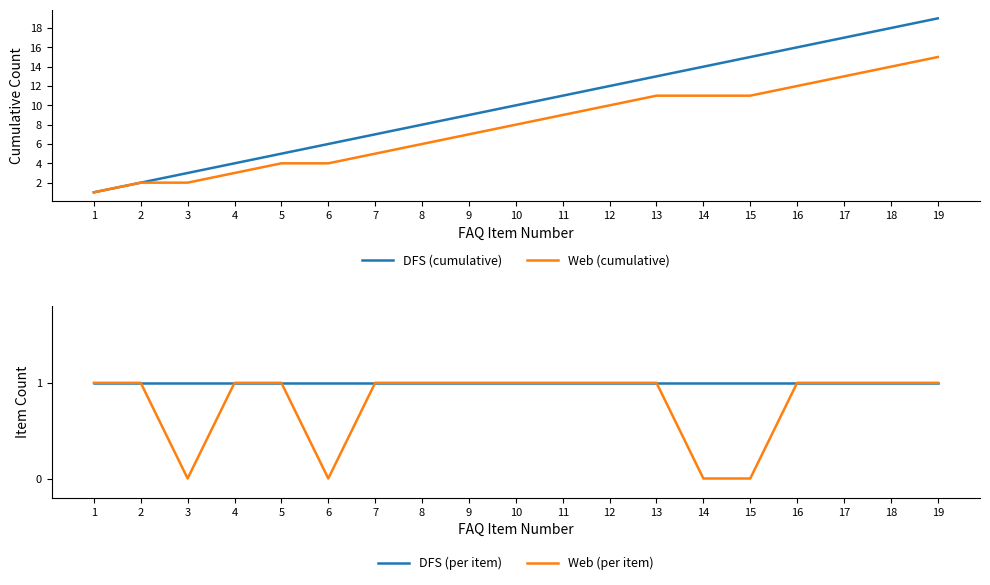

At which label is DFS (cumulative) closest to 10?

10